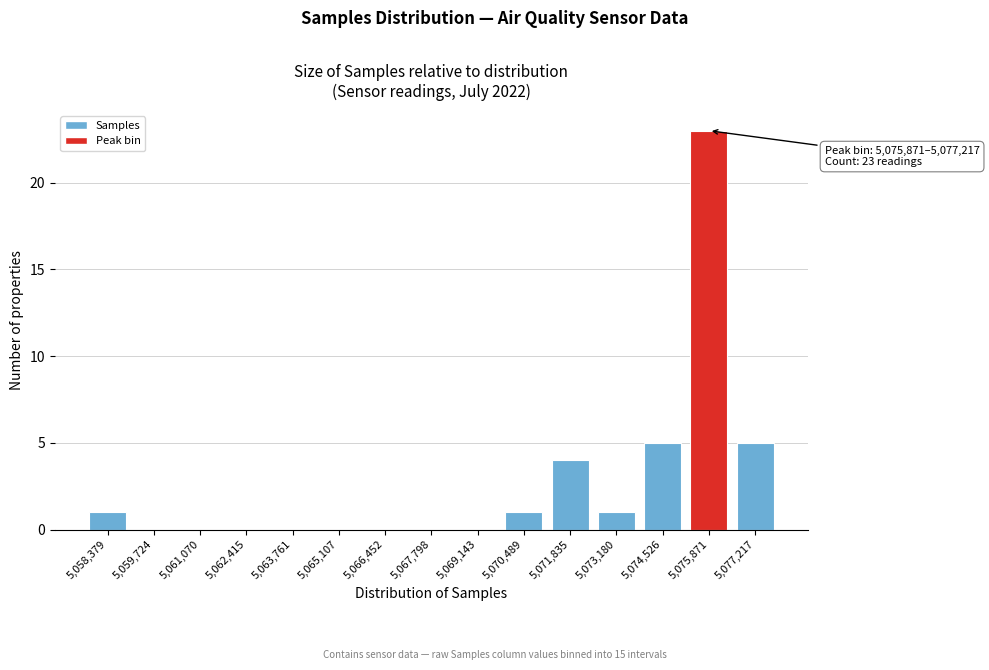

Reading left to right, transcribe all the data shown in this chart.

5,058,379=1	5,059,724=0	5,061,070=0	5,062,415=0	5,063,761=0	5,065,107=0	5,066,452=0	5,067,798=0	5,069,143=0	5,070,489=1	5,071,835=4	5,073,180=1	5,074,526=5	5,075,871=23	5,077,217=5